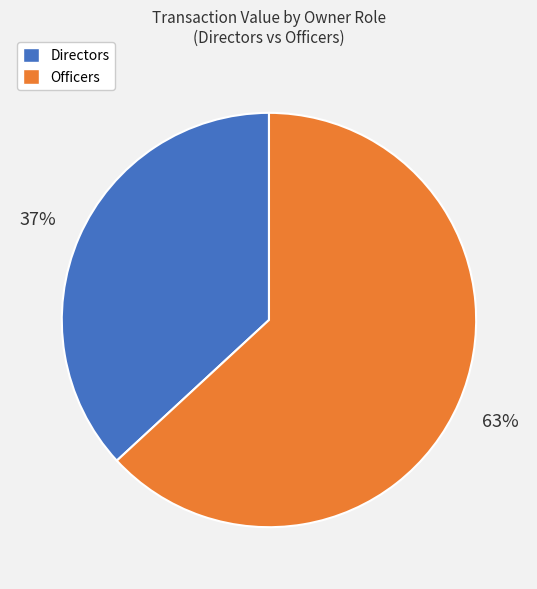

To the nearest percent, what is the difference between the largest and smallest slice percentages?

26%